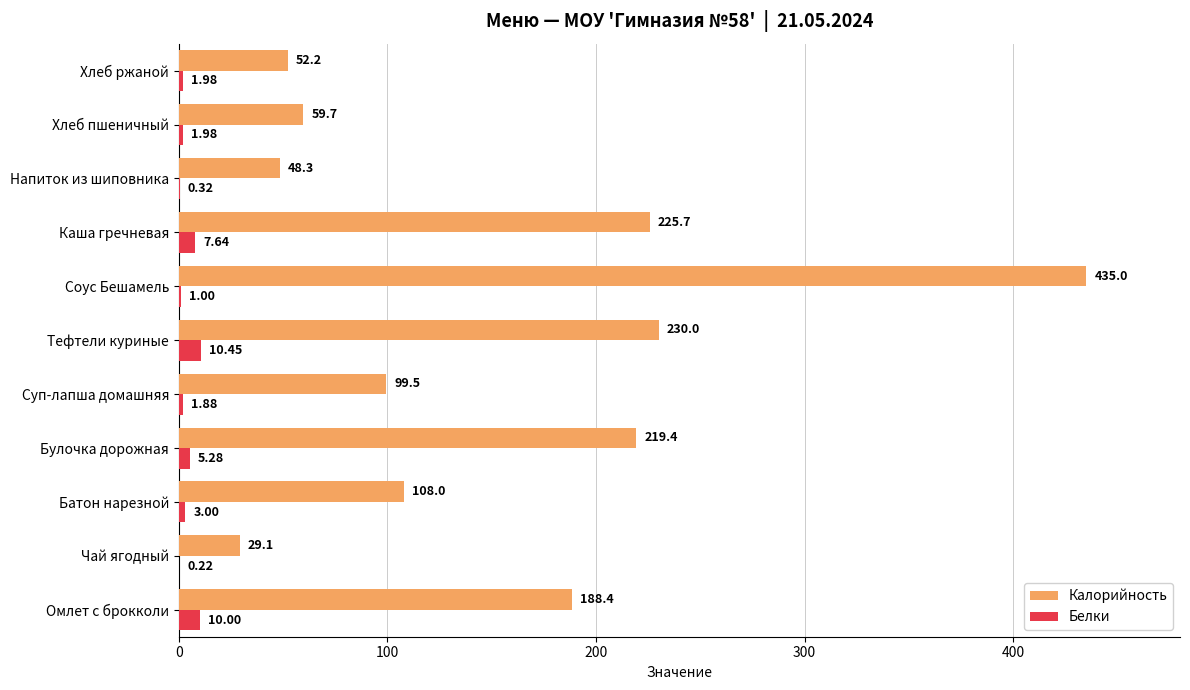

Between Каша гречневая and Хлеб пшеничный, which series saw the biggest shift?

Калорийность